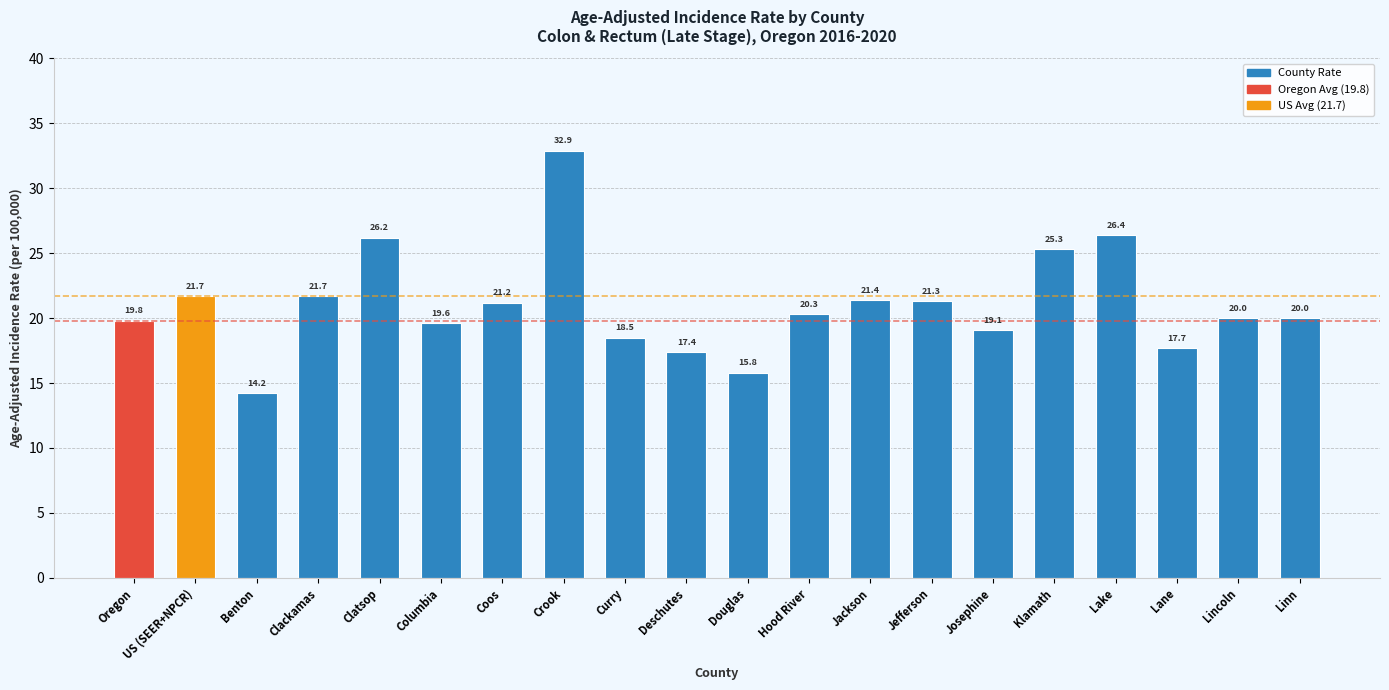

True or false: the data shows 20.0 at Lincoln.

True